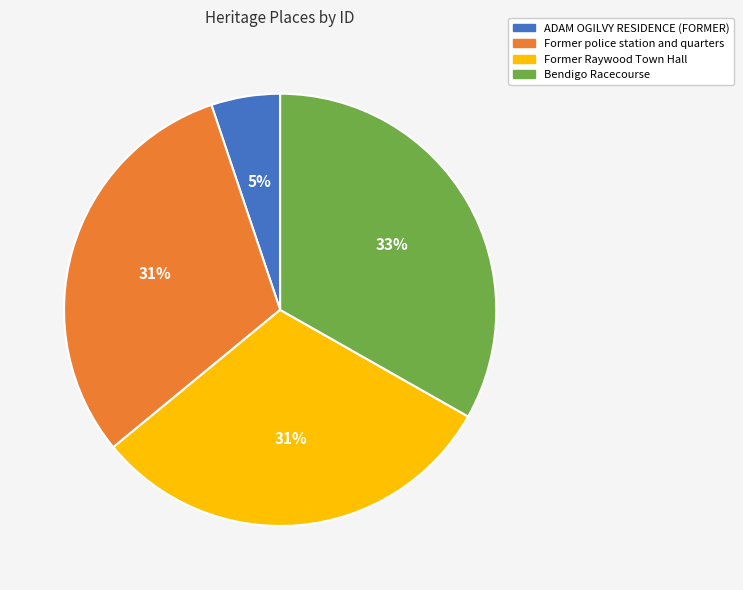

To the nearest percent, what portion does Former Raywood Town Hall represent?

31%